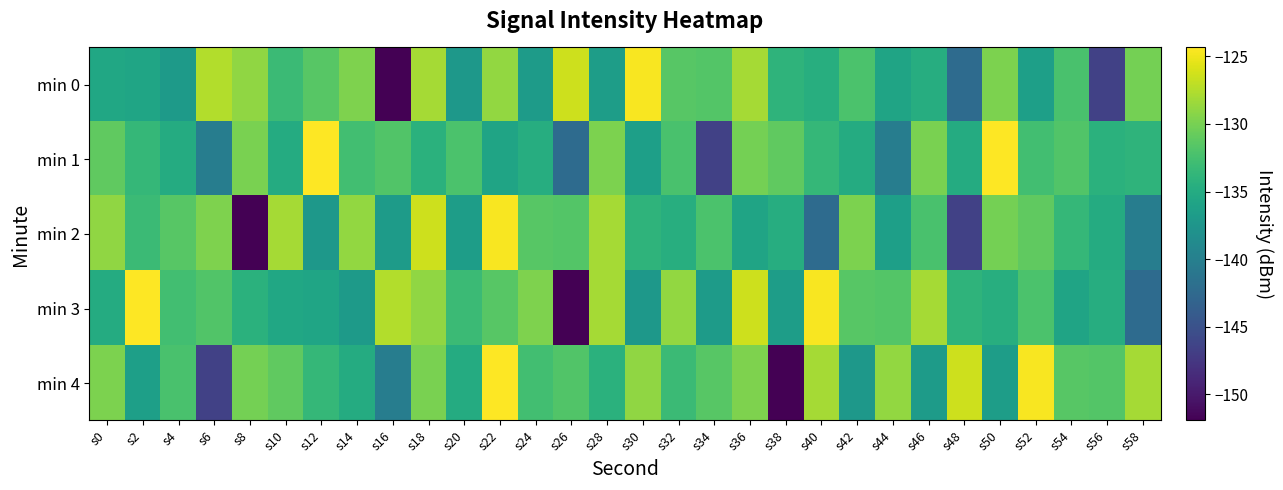

Reading left to right, list all the values displayed in this chart.

min 0: s0=-135.5	s2=-135.7	s4=-136.9	s6=-127.5	s8=-128.9	s10=-133.1	s12=-131.6	s14=-129.6	s16=-151.9	s18=-128.0	s20=-137.2	s22=-128.8	s24=-136.8	s26=-126.5	s28=-136.6	s30=-124.6	s32=-131.5	s34=-131.8	s36=-128.1	s38=-134.0	s40=-134.6	s42=-132.2	s44=-135.8	s46=-134.7	s48=-142.2	s50=-129.8	s52=-136.3	s54=-132.3	s56=-146.6	s58=-130.1
min 1: s0=-131.1	s2=-133.5	s4=-134.9	s6=-140.2	s8=-129.9	s10=-134.9	s12=-124.3	s14=-132.7	s16=-131.8	s18=-134.3	s20=-132.2	s22=-135.8	s24=-134.7	s26=-142.2	s28=-129.8	s30=-136.3	s32=-132.3	s34=-146.6	s36=-130.1	s38=-131.1	s40=-133.5	s42=-134.9	s44=-140.2	s46=-129.9	s48=-134.9	s50=-124.3	s52=-132.7	s54=-131.8	s56=-134.3	s58=-134.0
min 2: s0=-128.9	s2=-133.1	s4=-131.6	s6=-129.6	s8=-151.9	s10=-128.0	s12=-137.2	s14=-128.8	s16=-136.8	s18=-126.5	s20=-136.6	s22=-124.6	s24=-131.5	s26=-131.8	s28=-128.1	s30=-134.0	s32=-134.6	s34=-132.2	s36=-135.8	s38=-134.7	s40=-142.2	s42=-129.8	s44=-136.3	s46=-132.3	s48=-146.6	s50=-130.1	s52=-131.1	s54=-133.5	s56=-134.9	s58=-140.2
min 3: s0=-134.9	s2=-124.3	s4=-132.7	s6=-131.8	s8=-134.3	s10=-135.5	s12=-135.7	s14=-136.9	s16=-127.5	s18=-128.9	s20=-133.1	s22=-131.6	s24=-129.6	s26=-151.9	s28=-128.0	s30=-137.2	s32=-128.8	s34=-136.8	s36=-126.5	s38=-136.6	s40=-124.6	s42=-131.5	s44=-131.8	s46=-128.1	s48=-134.0	s50=-134.6	s52=-132.2	s54=-135.8	s56=-134.7	s58=-142.2
min 4: s0=-129.8	s2=-136.3	s4=-132.3	s6=-146.6	s8=-130.1	s10=-131.1	s12=-133.5	s14=-134.9	s16=-140.2	s18=-129.9	s20=-134.9	s22=-124.3	s24=-132.7	s26=-131.8	s28=-134.3	s30=-128.9	s32=-133.1	s34=-131.6	s36=-129.6	s38=-151.9	s40=-128.0	s42=-137.2	s44=-128.8	s46=-136.8	s48=-126.5	s50=-136.6	s52=-124.6	s54=-131.5	s56=-131.8	s58=-128.1